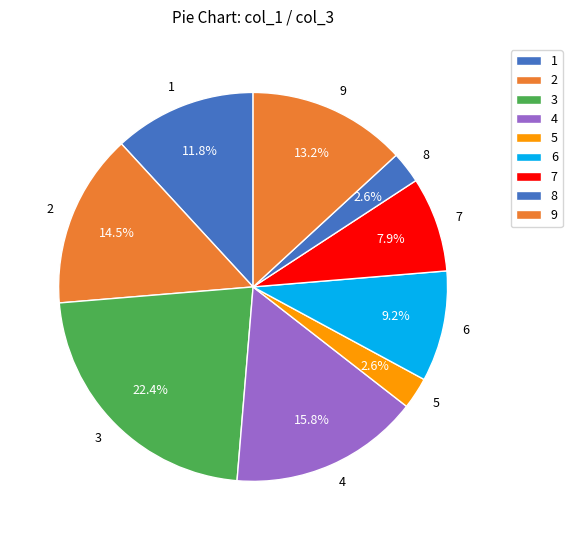

Which slice is the largest?

3